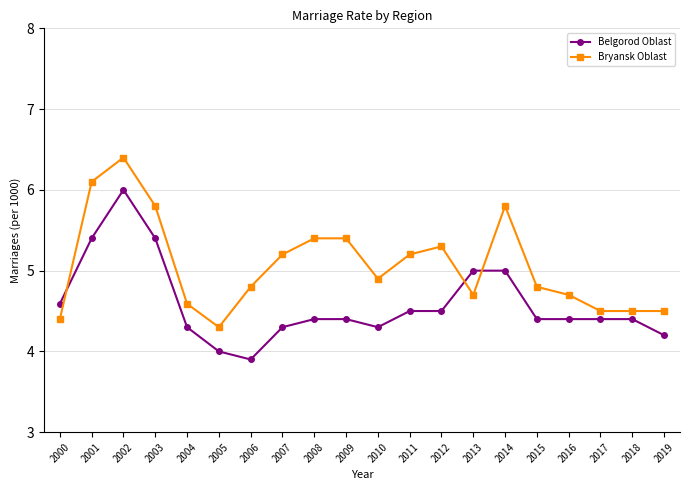

True or false: Belgorod Oblast has more than 0 points higher than both neighbors.

True